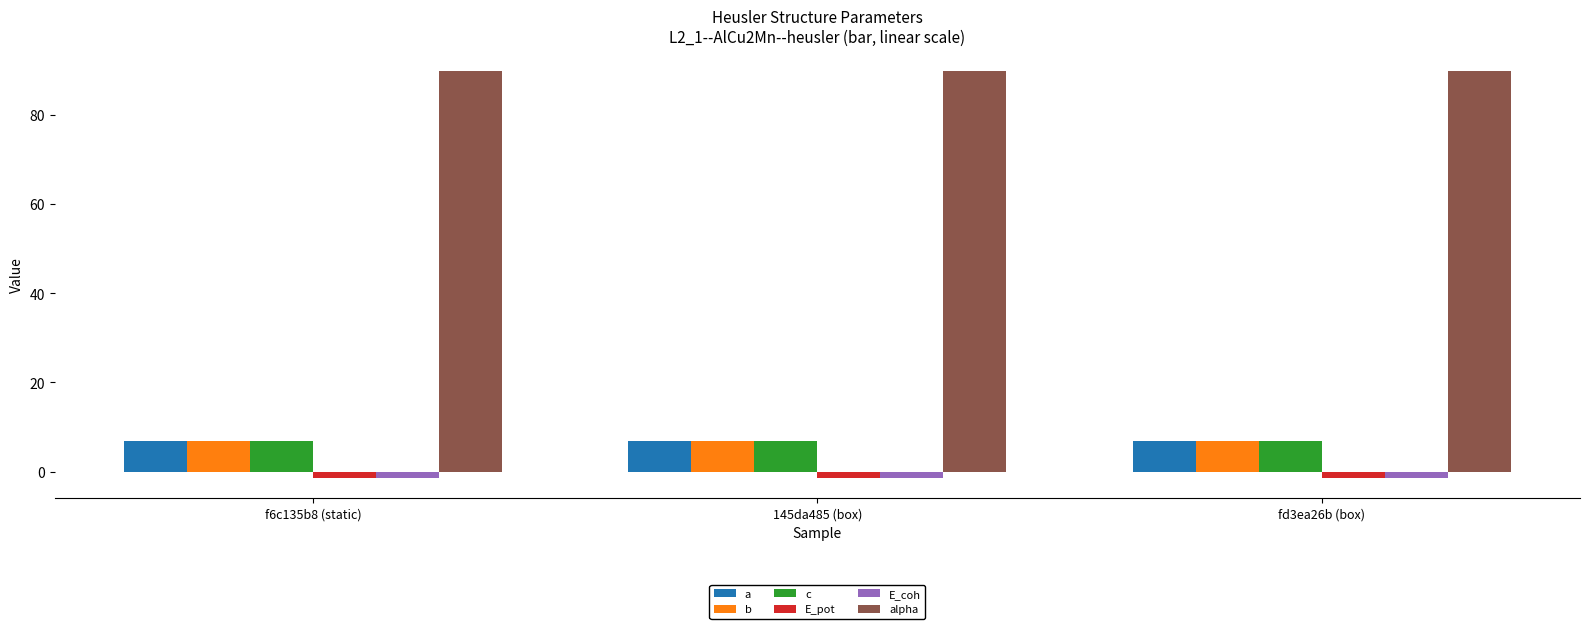

What is the maximum value for alpha?

90.0